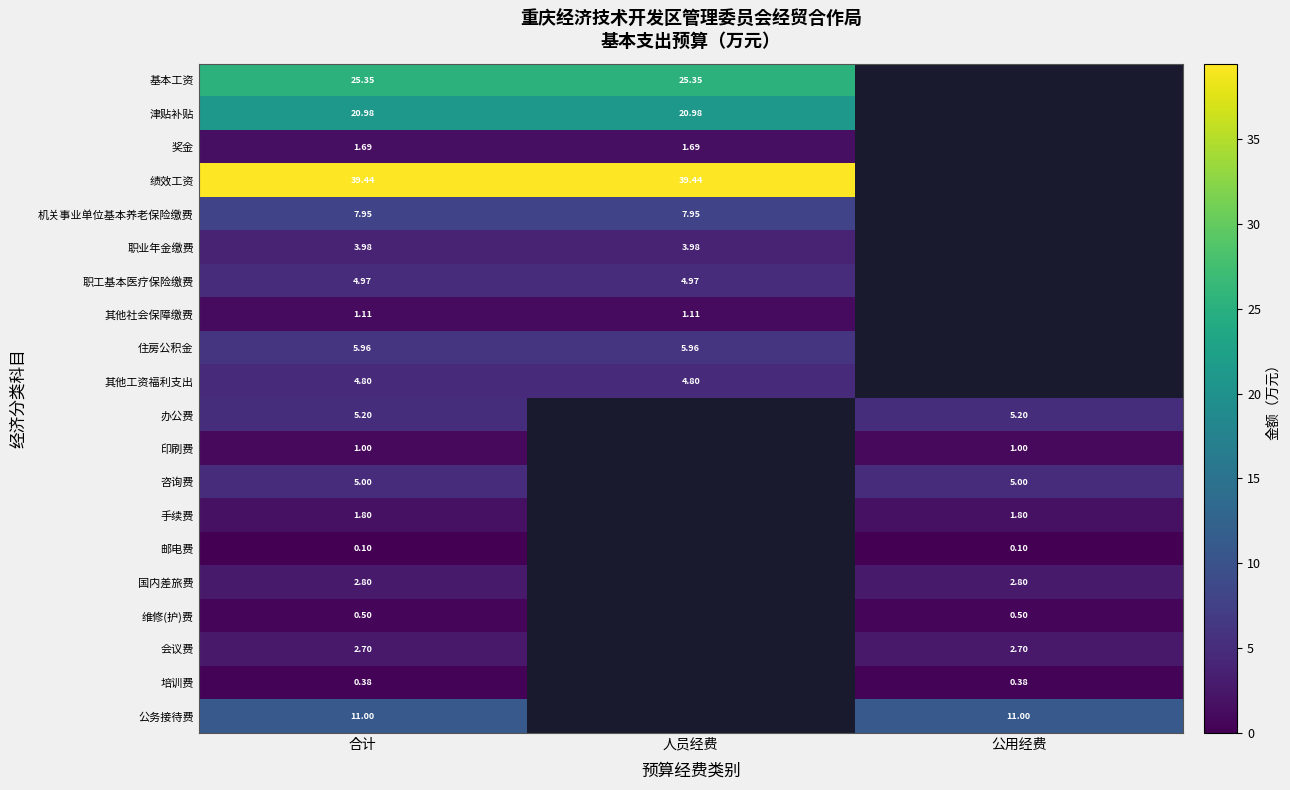

List the series in order of their peak value, highest first.

绩效工资, 基本工资, 津贴补贴, 公务接待费, 机关事业单位基本养老保险缴费, 住房公积金, 办公费, 咨询费, 职工基本医疗保险缴费, 其他工资福利支出, 职业年金缴费, 国内差旅费, 会议费, 手续费, 奖金, 其他社会保障缴费, 印刷费, 维修(护)费, 培训费, 邮电费